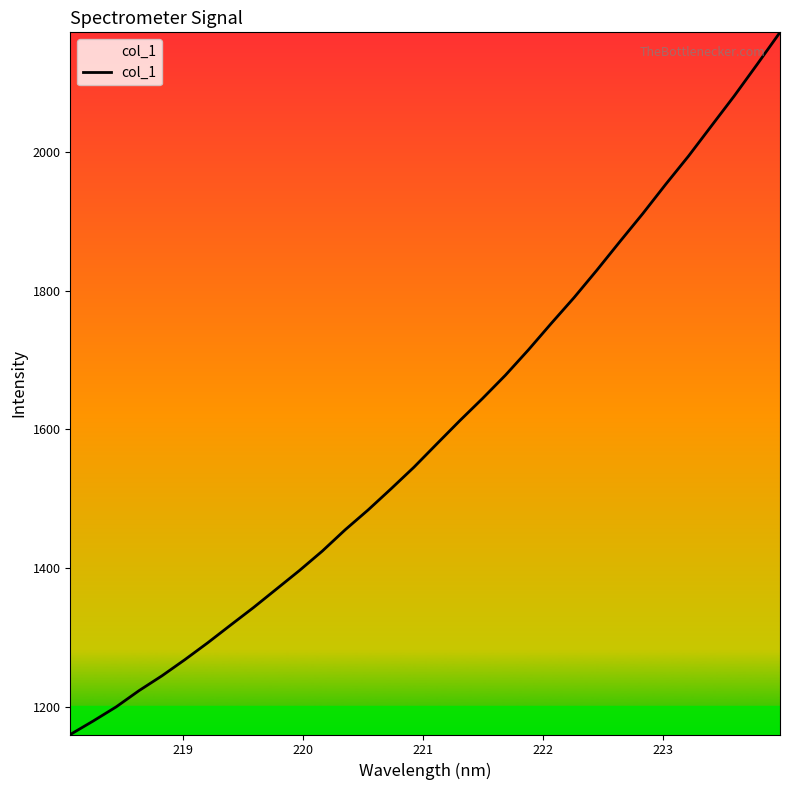

How many lines are shown in the chart?

1